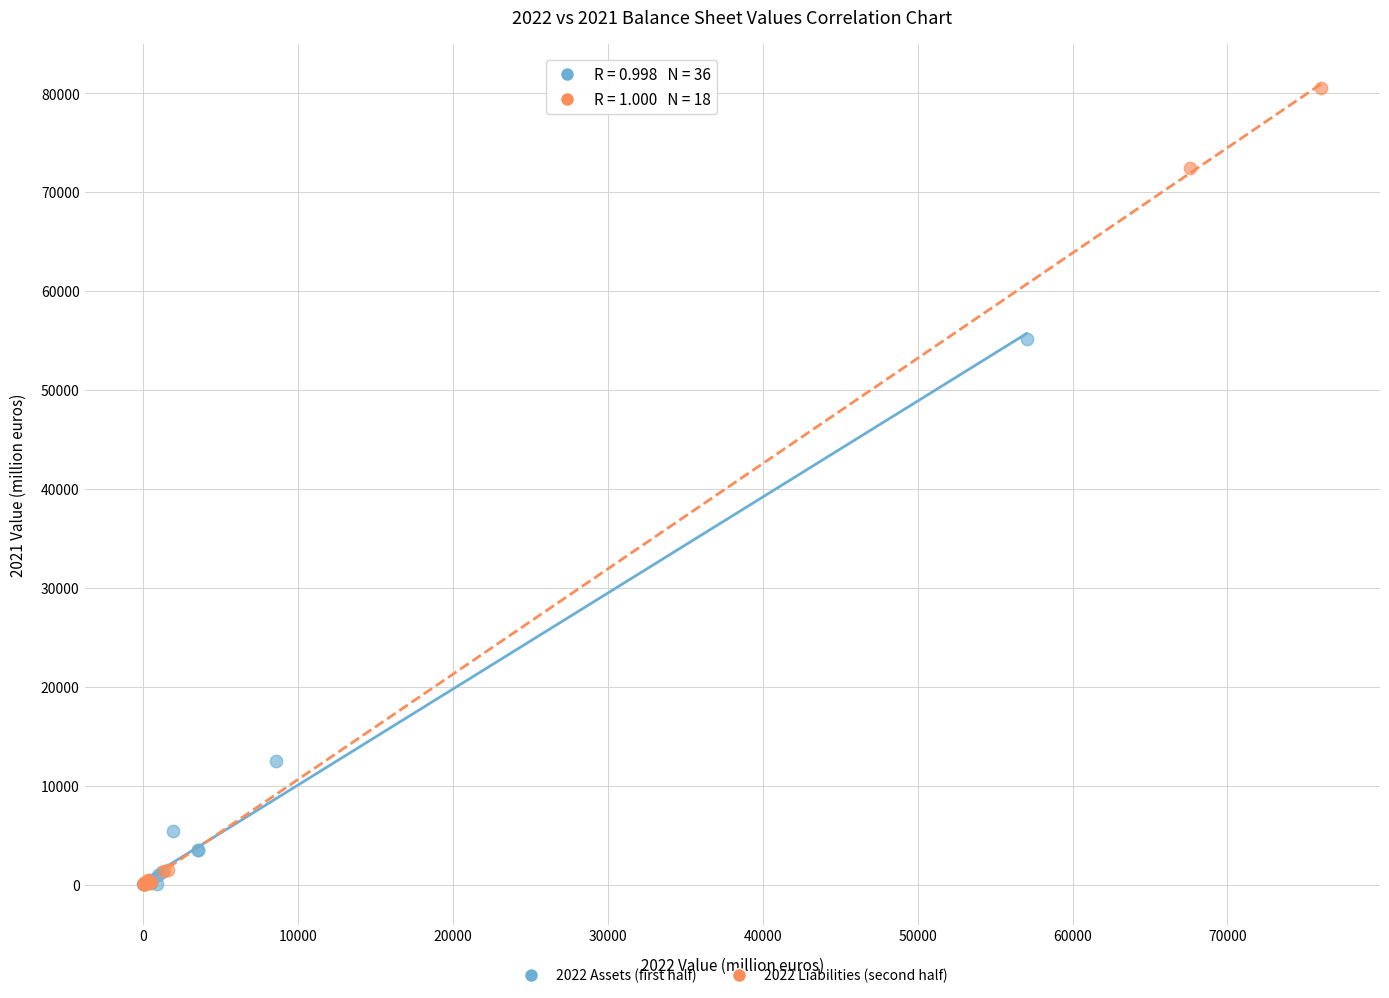

Which series has the largest Y range (max minus min)?

2022 Liabilities (second half)